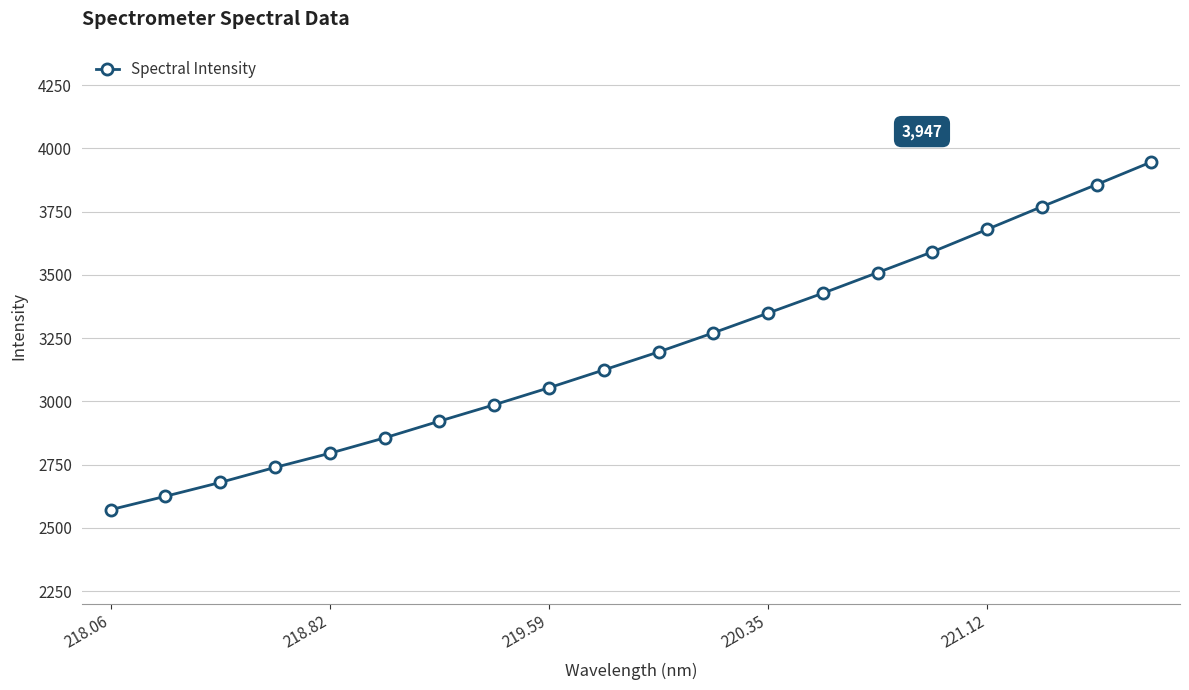

What is the minimum value shown in the chart?

2572.0